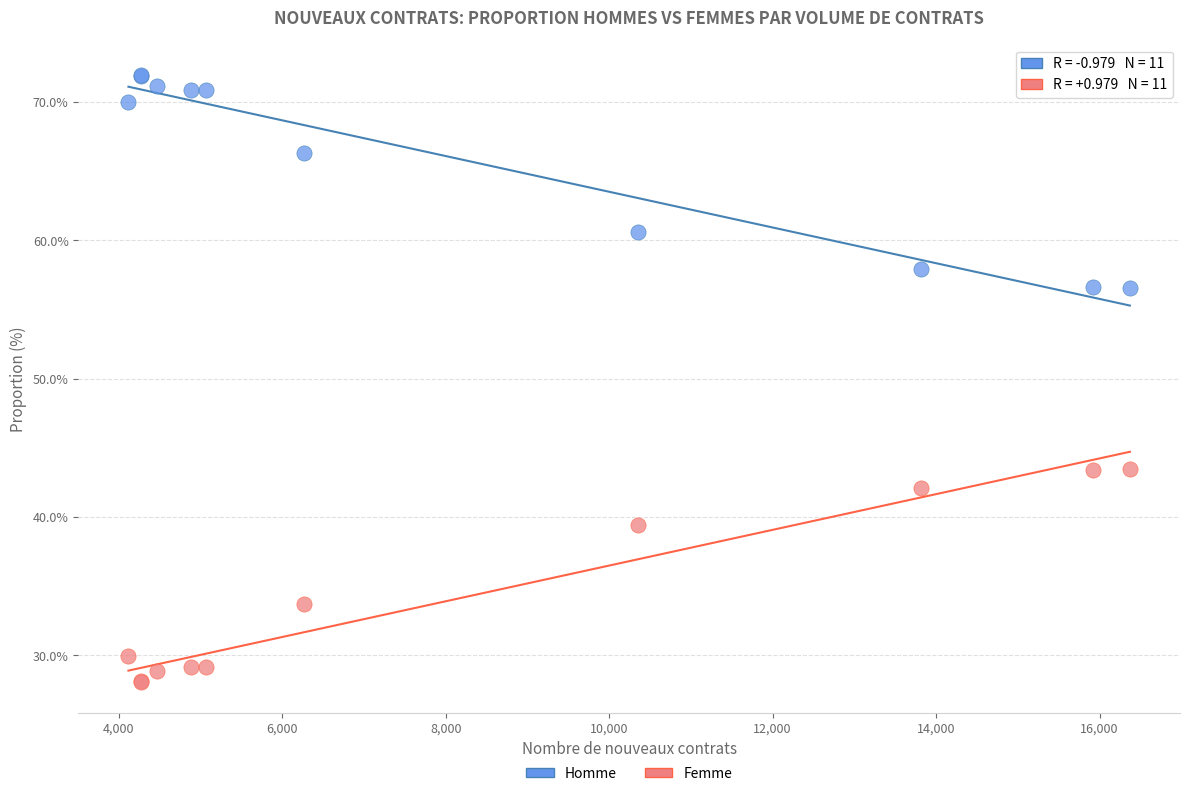

What are all the series names shown in the legend?

Homme, Femme